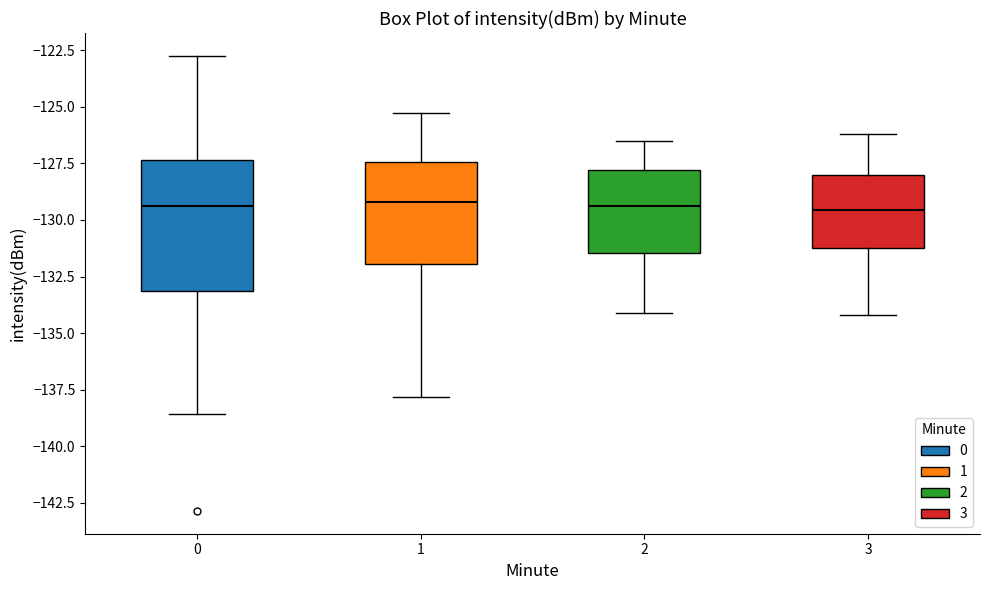

Reading left to right, read every box against the y-axis: the position of its median line, the range the box covers, and the ends of its whiskers. The values are not printed on the chart, so give them approximately, as read against the axis.

0: median -129.5, box -133.0 to -127.5, whiskers -138.5 to -122.5
1: median -129.0, box -132.0 to -127.5, whiskers -138.0 to -125.5
2: median -129.5, box -131.5 to -128.0, whiskers -134.0 to -126.5
3: median -129.5, box -131.0 to -128.0, whiskers -134.0 to -126.0